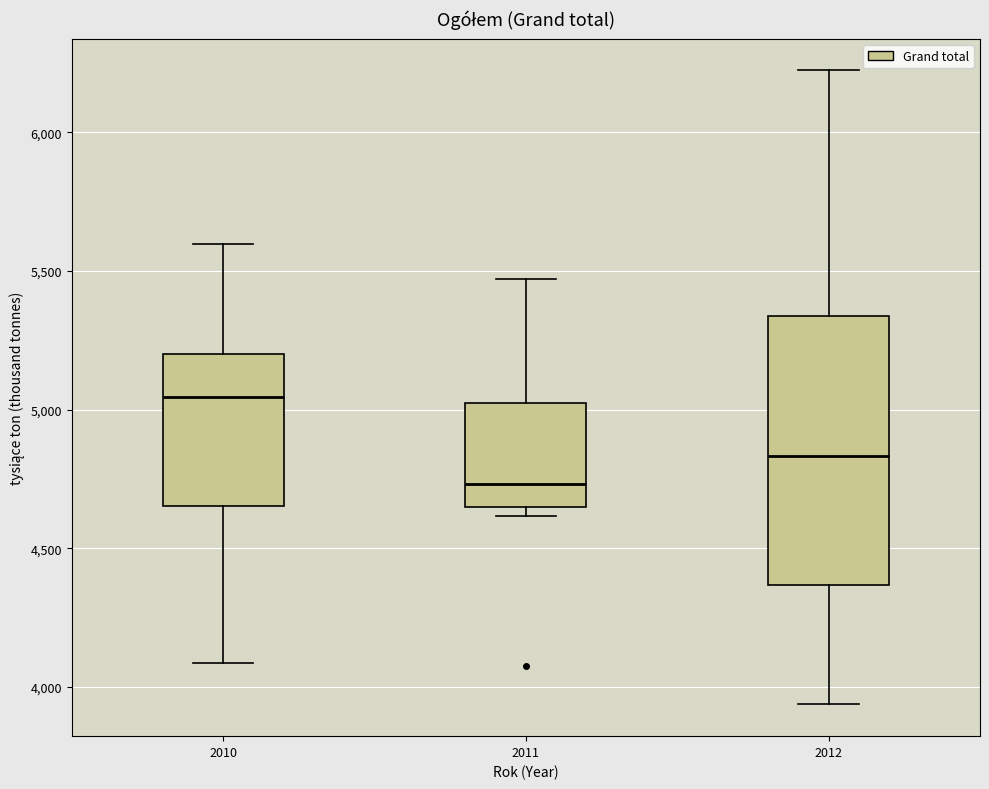

Comparing the boxes themselves (not the whiskers), which one is the tallest?

2012